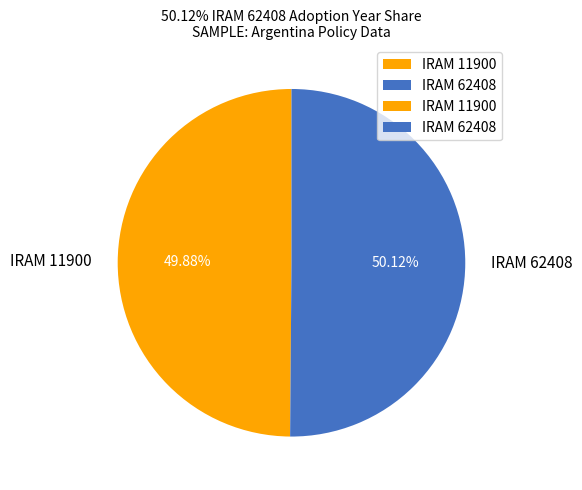

Does any single category account for the majority?

Yes